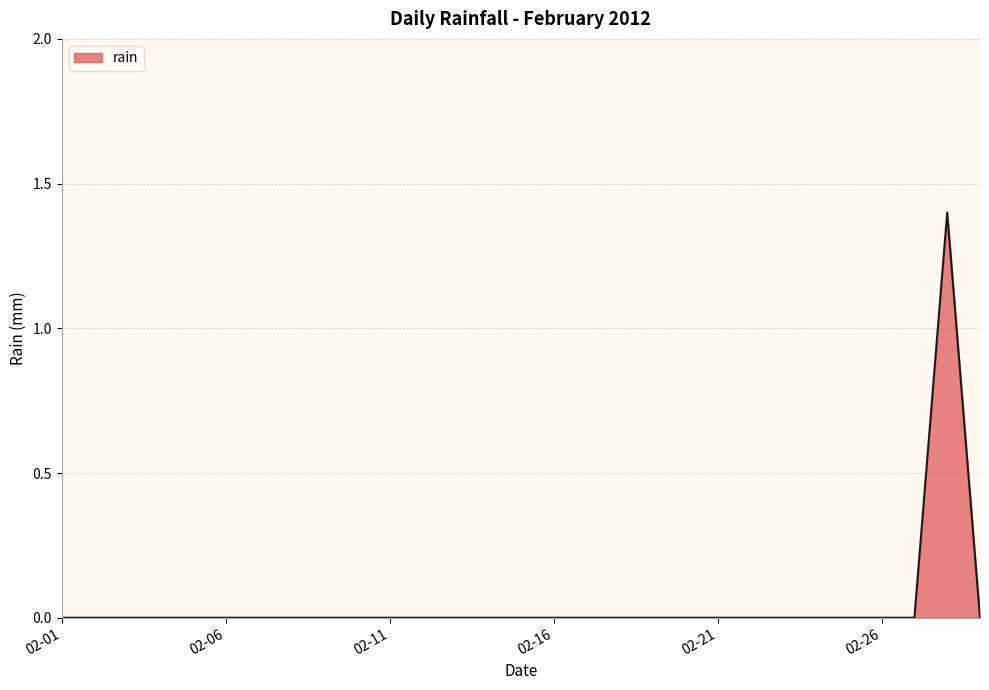

What is the difference between the maximum and minimum values?

1.4